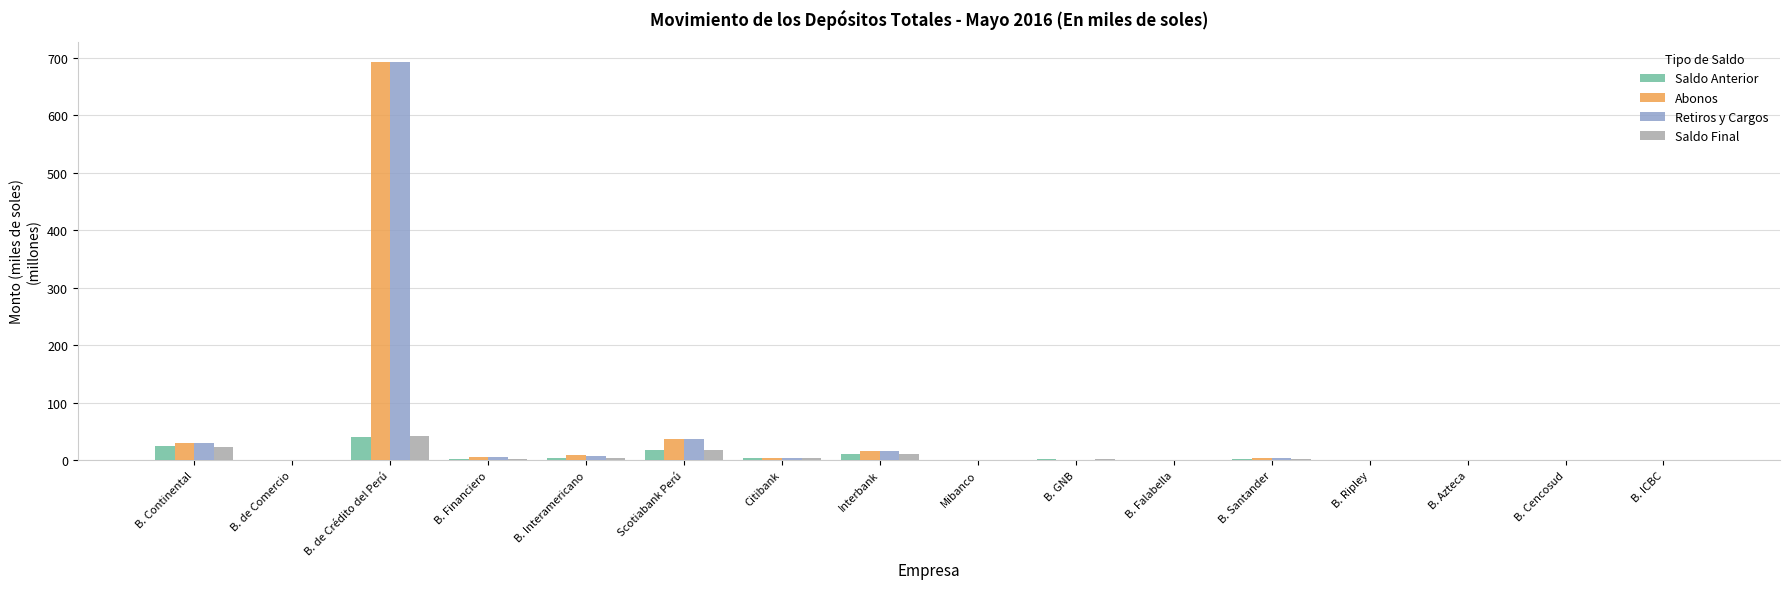

What is the sum of the Abonos values at B. Ripley and Citibank?

3.5